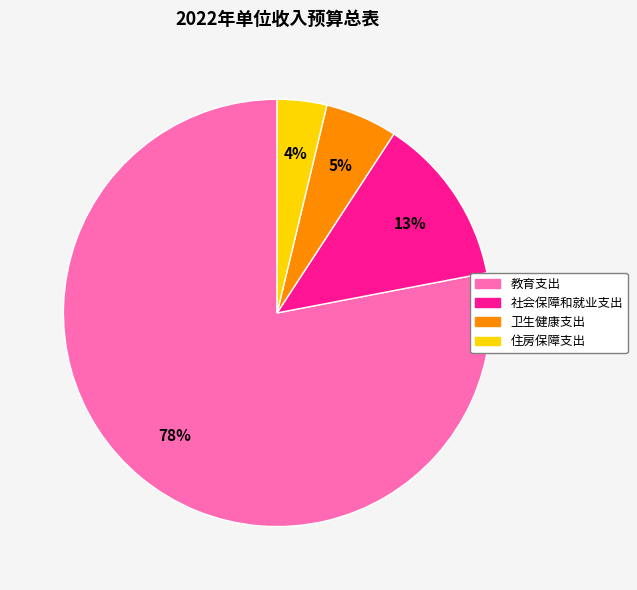

Which has a higher value, 住房保障支出 or 卫生健康支出?

卫生健康支出